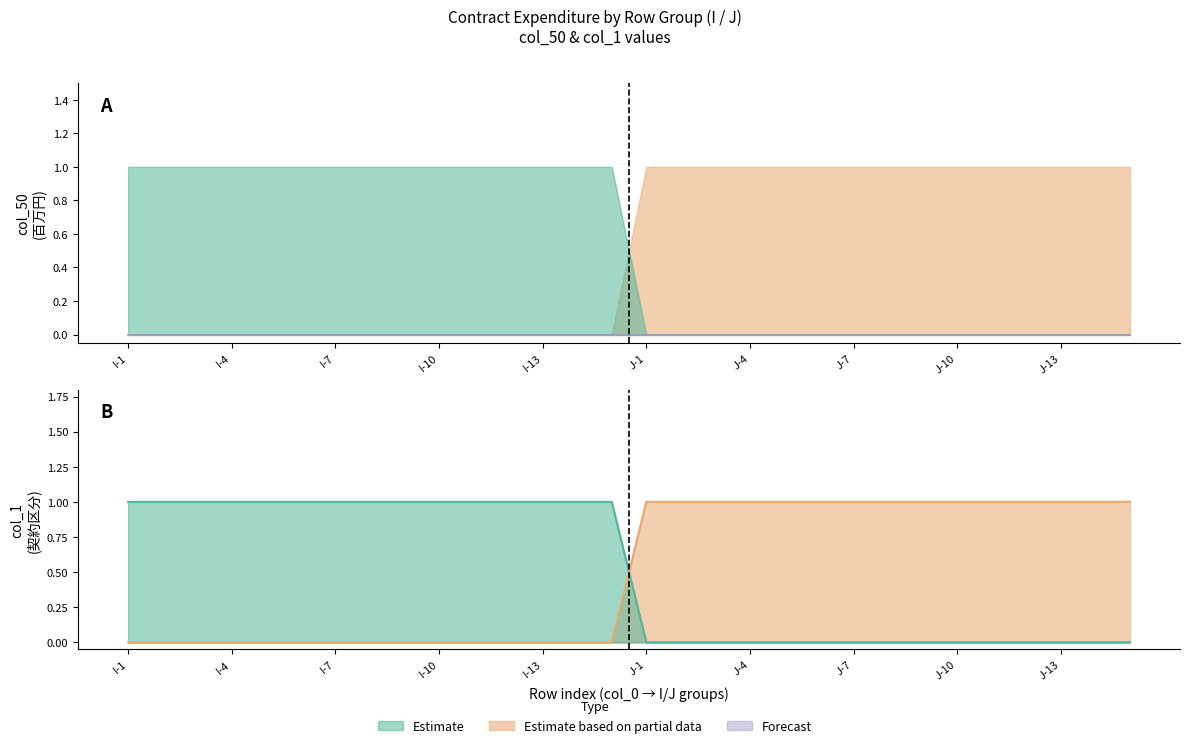

At which category is the sum across all series the highest?

16